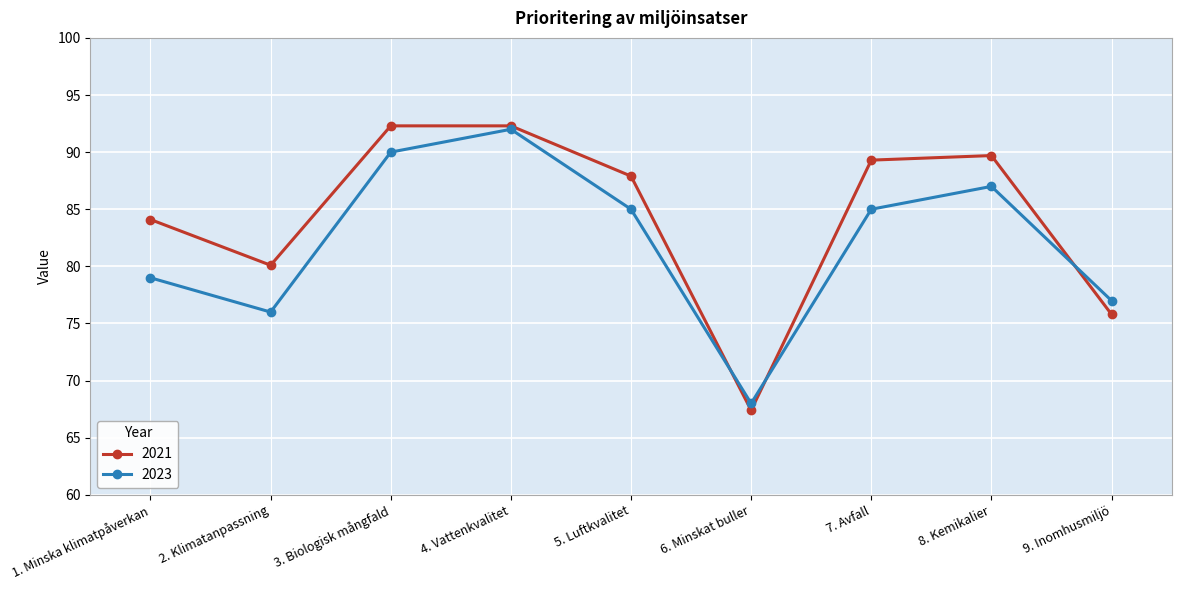

What is the label of the 2nd point from the left?

2. Klimatanpassning